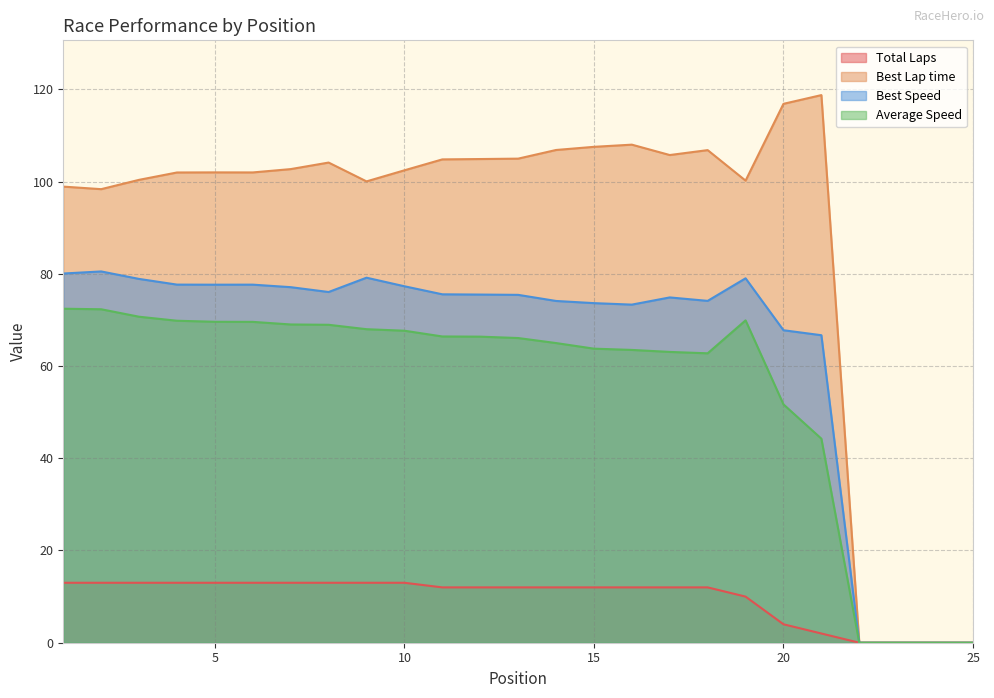

How many lines are shown in the chart?

4